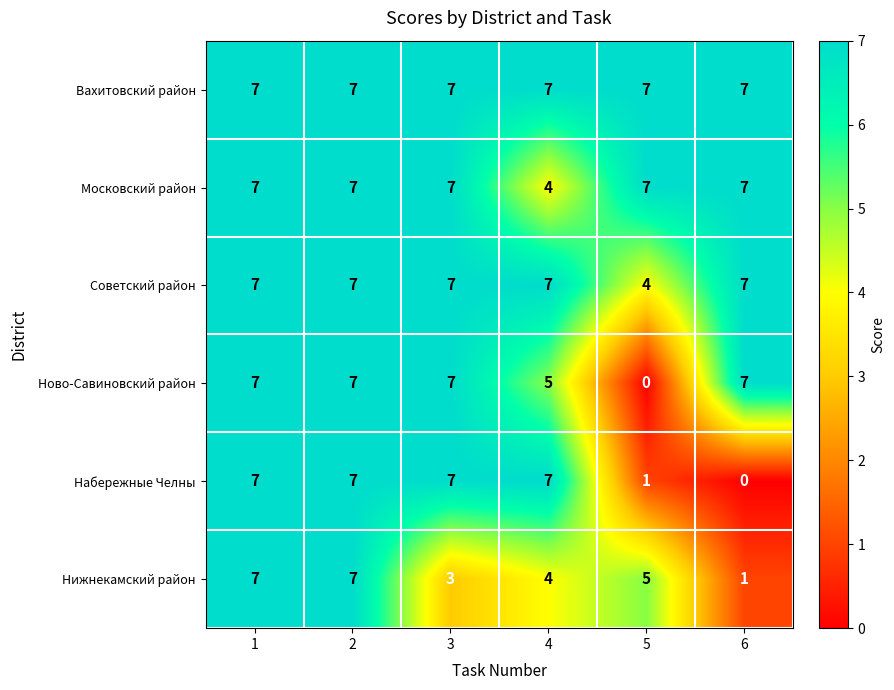

What is the sum of the Советский район values at 1 and 6?

14